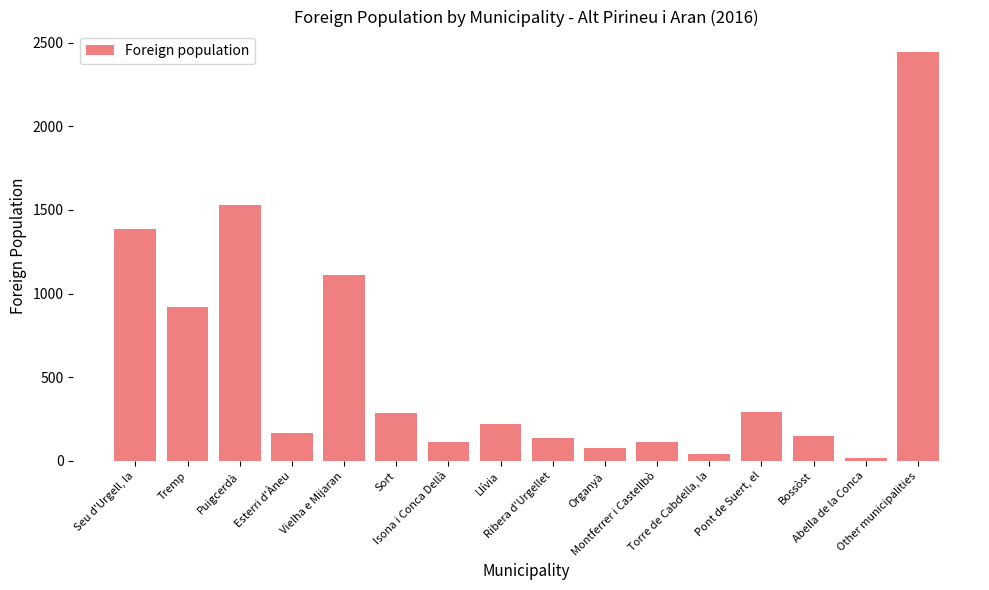

How many series are shown in this chart?

1